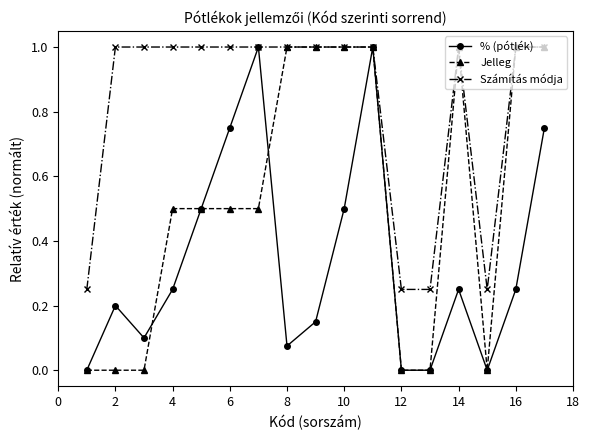

List the series in order of their overall mean, lowest first.

% (pótlék), Jelleg, Számítás módja